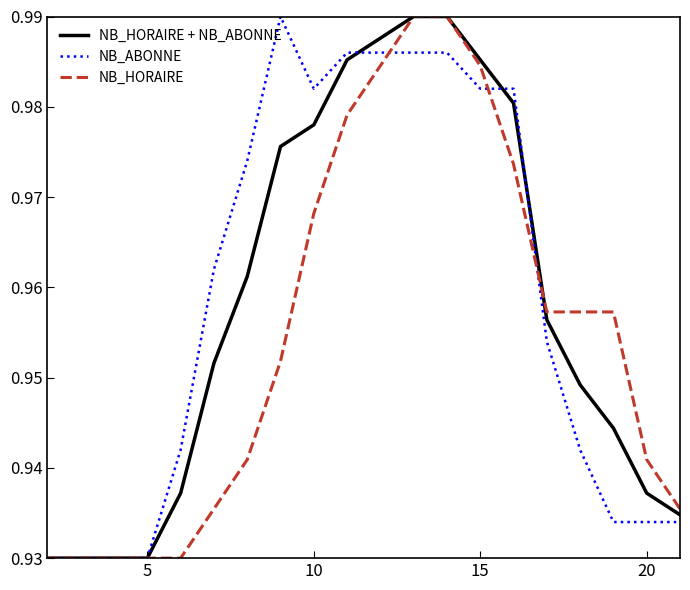

How many times do NB_ABONNE and NB_HORAIRE + NB_ABONNE cross each other?

3